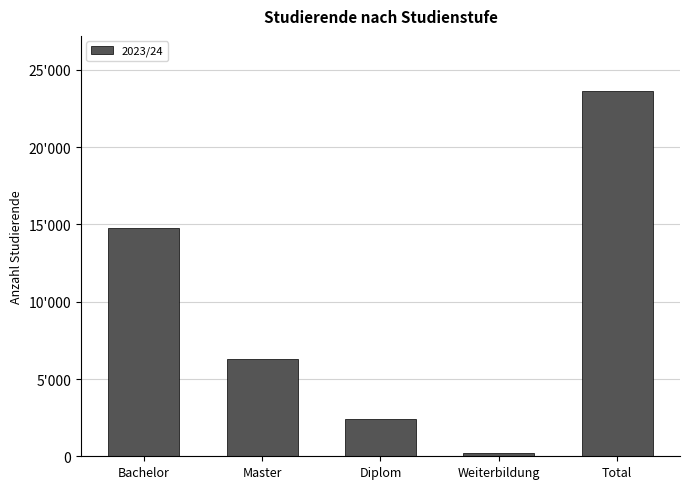

List the labels in order of value, largest first.

Total, Bachelor, Master, Diplom, Weiterbildung